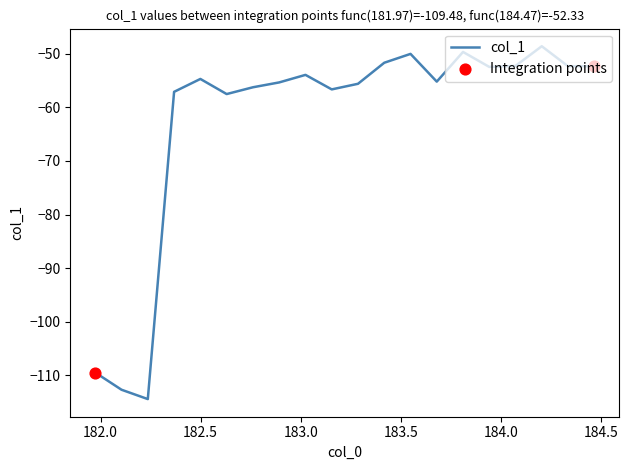

What is the difference between the maximum and minimum values?

65.8